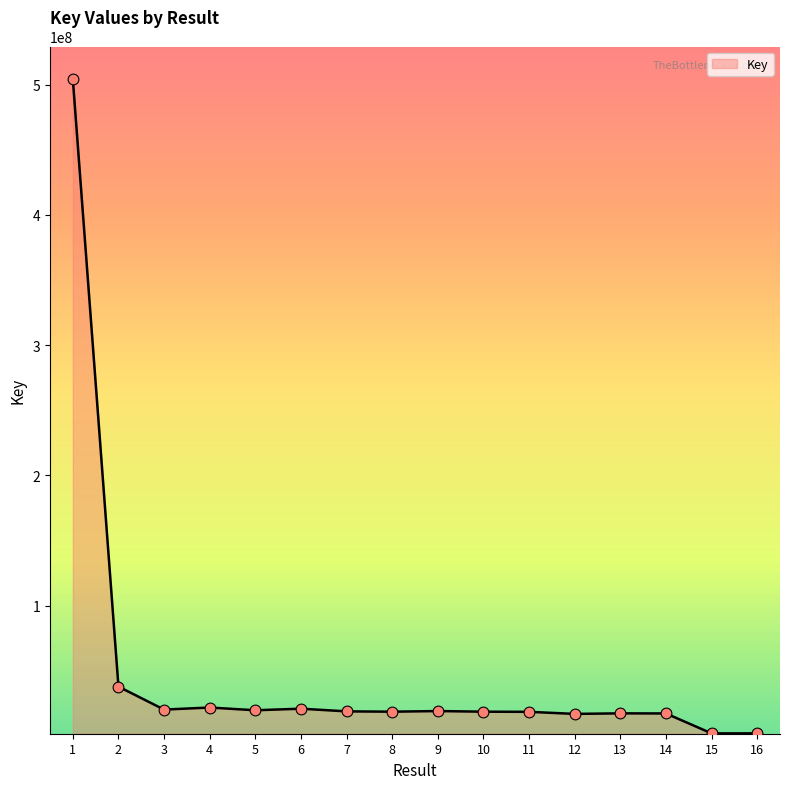

Approximately how many times larger is the value at 8 compared to 16?

10.0